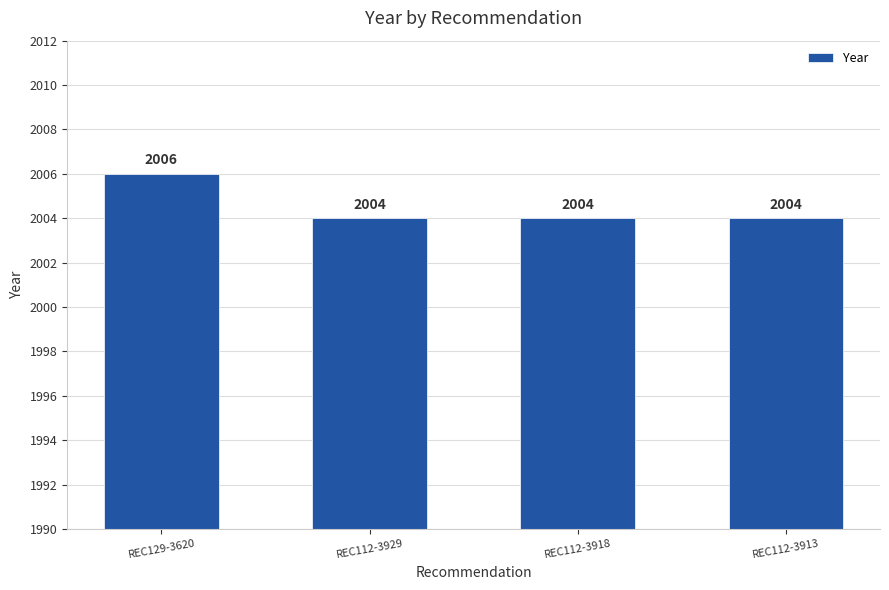

What position from the left is REC112-3913?

4